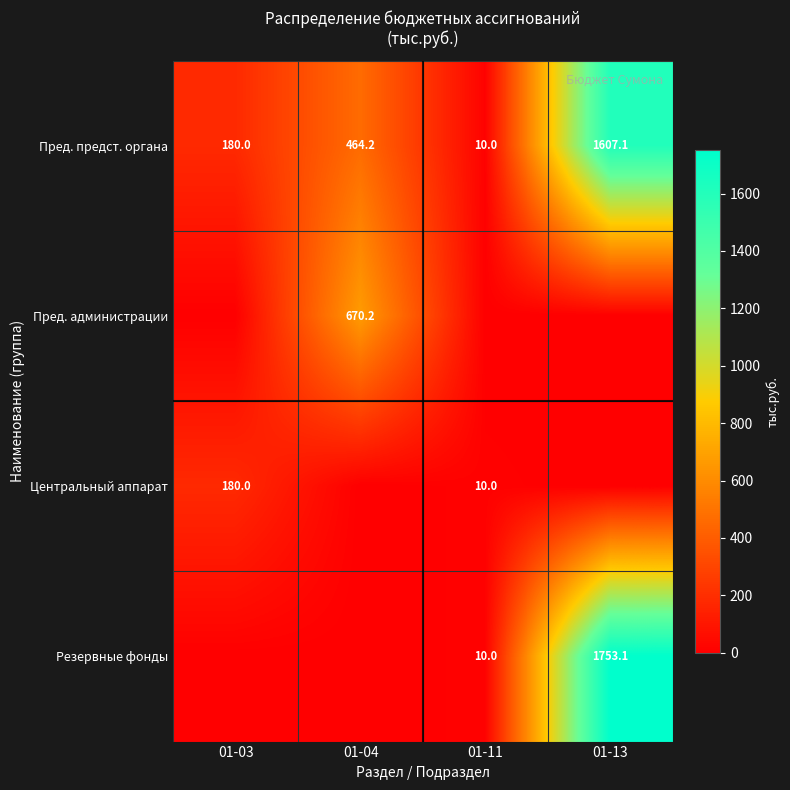

What is the difference between the Пред. предст. органа values at 01-11 and 01-03?

170.0